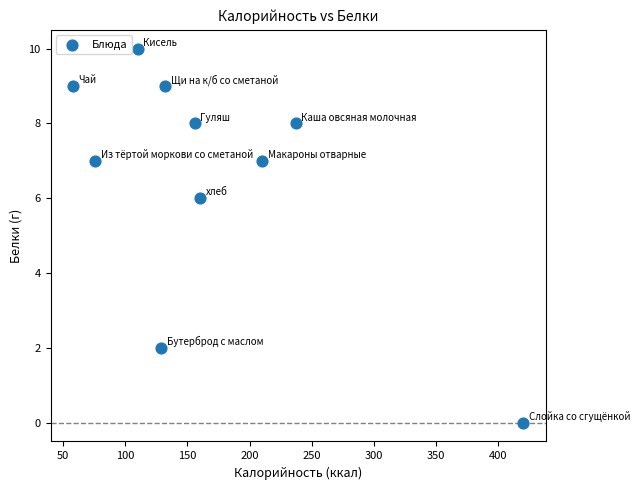

What is the average X value?

169